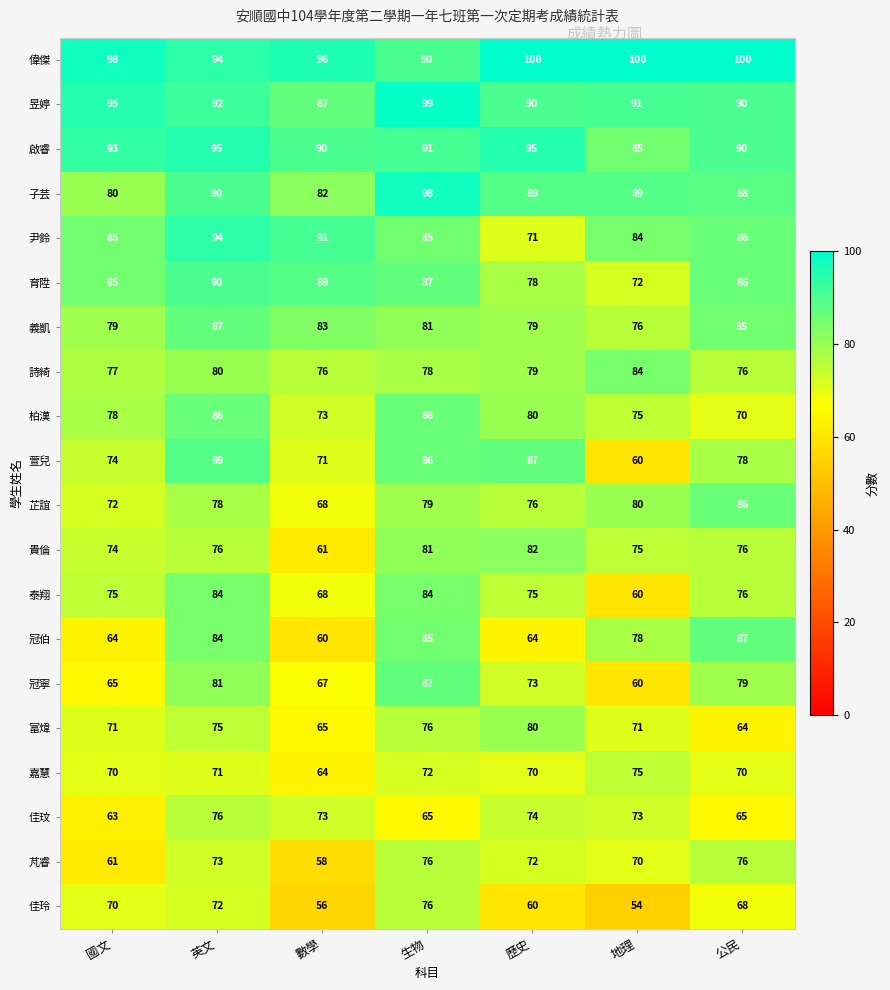

How many data points in 萱兒 are less than 78?

3